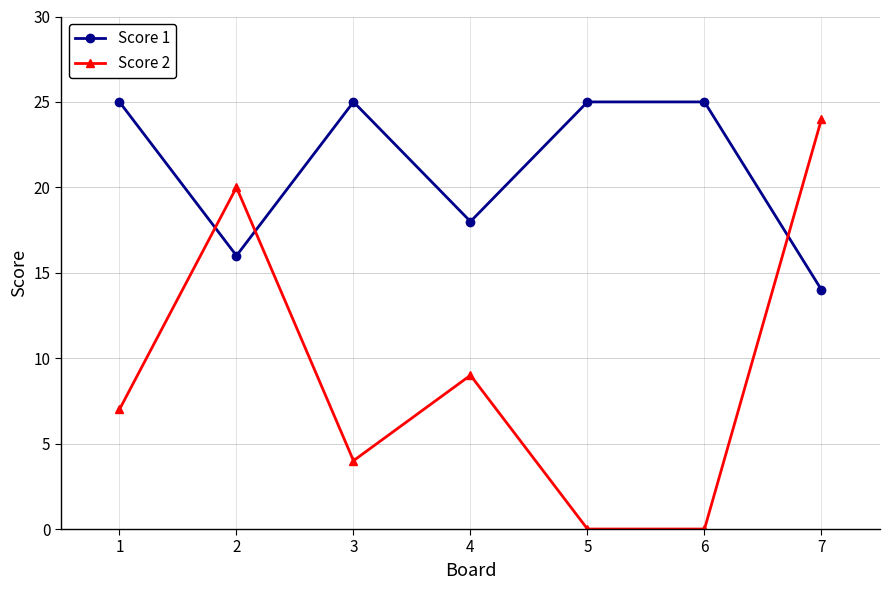

Which series changed the most between 2 and 4?

Score 2